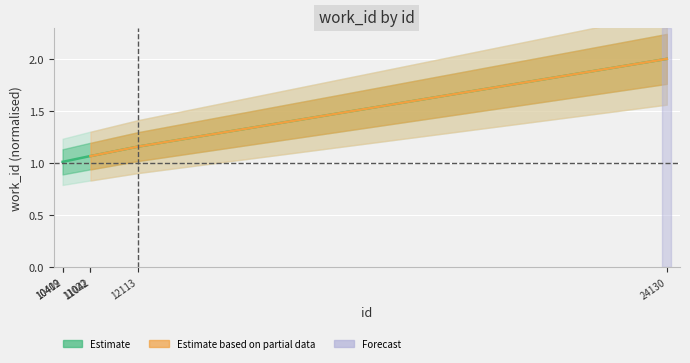

What is the maximum value shown in the chart?

2.0